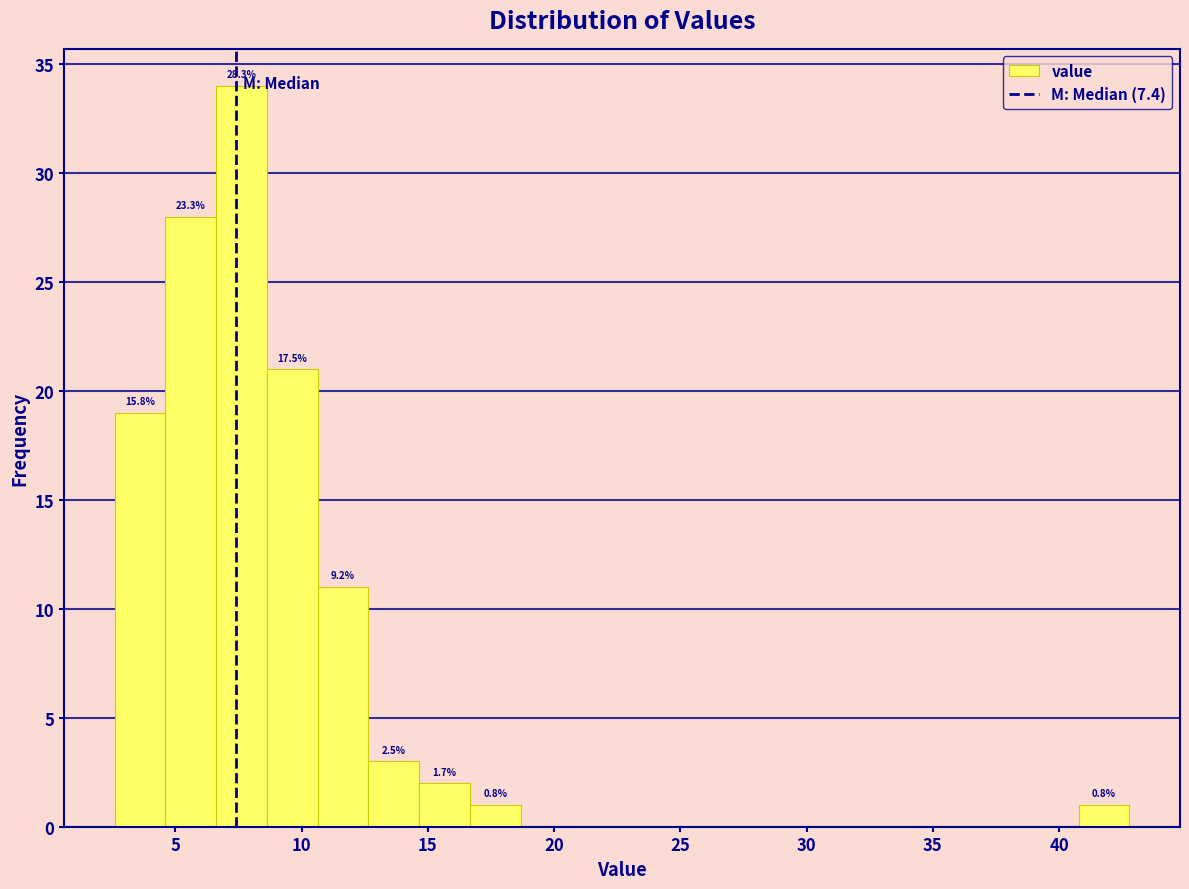

Which range on the x-axis has the tallest bar?

6.5 to 8.5